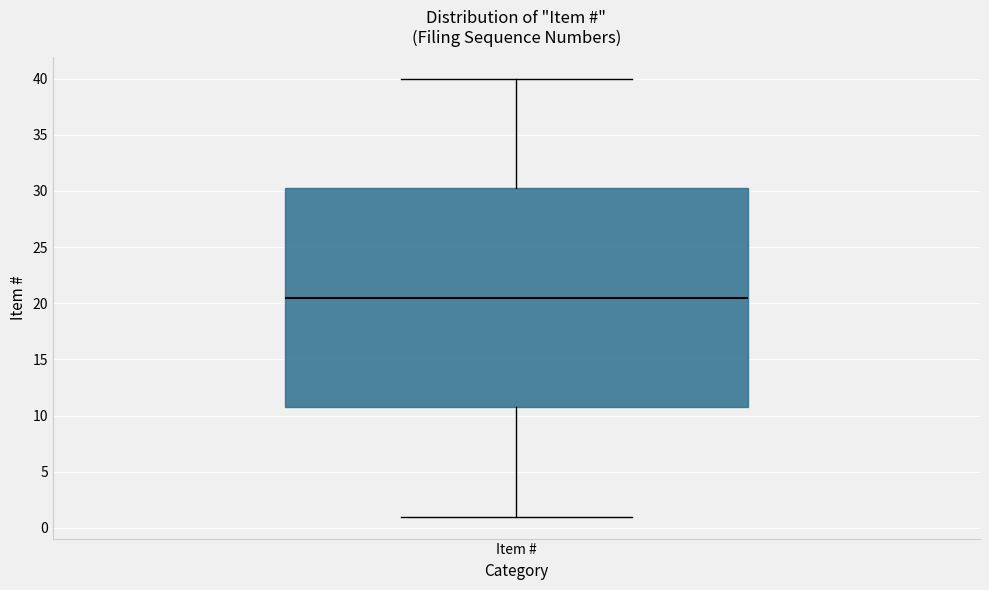

Where does the median line of the box for Item # sit on the y-axis? The values are not printed on the chart, so give them approximately, as read against the axis.

20.5